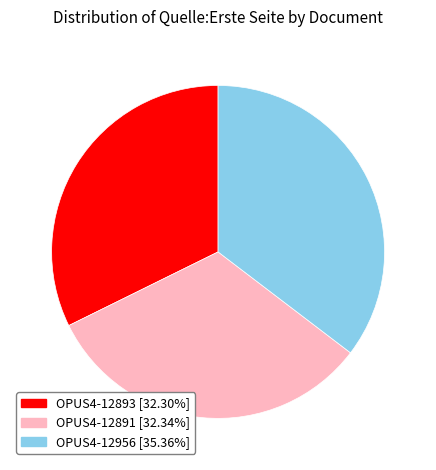

What is the ratio of the value at OPUS4-12891 to the value at OPUS4-12893?

1.0